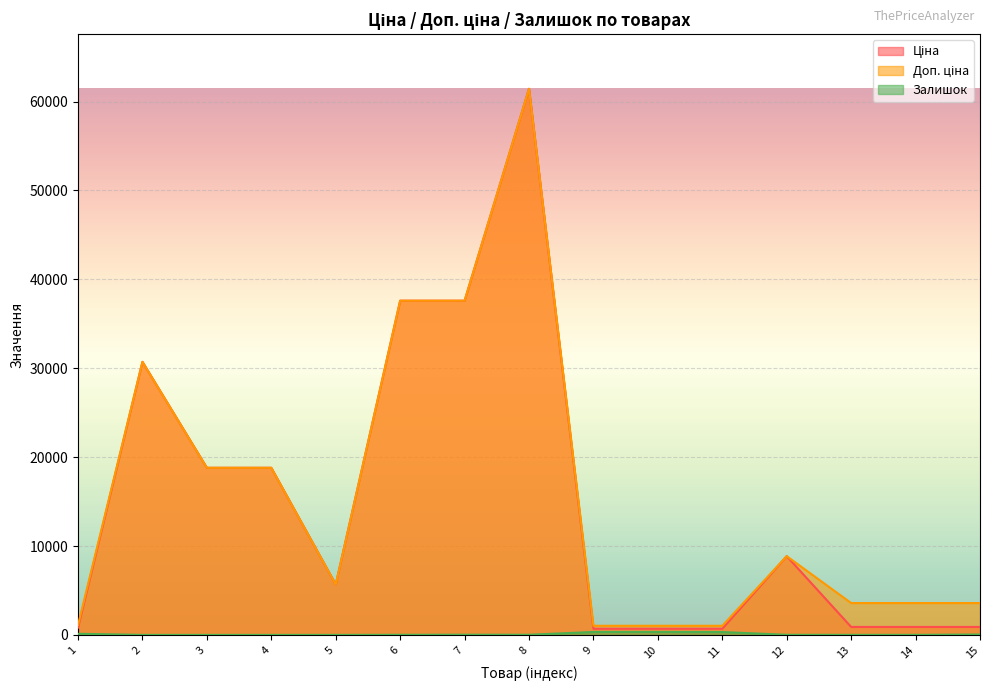

Where does the Залишок series first go above 12?

1